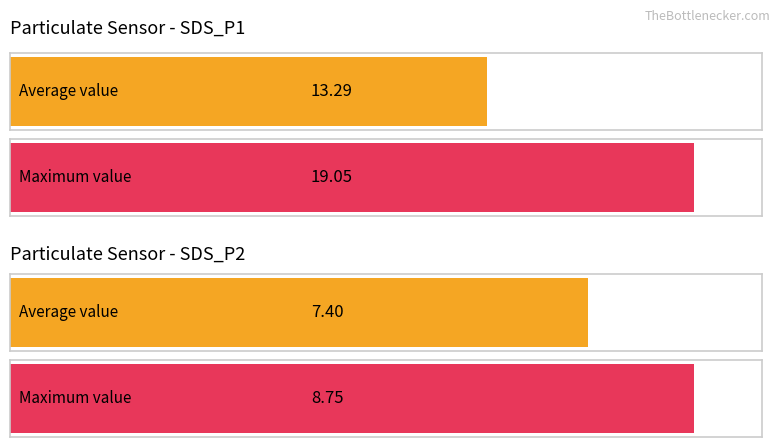

What are all the series names shown in the legend?

SDS_P1, SDS_P2